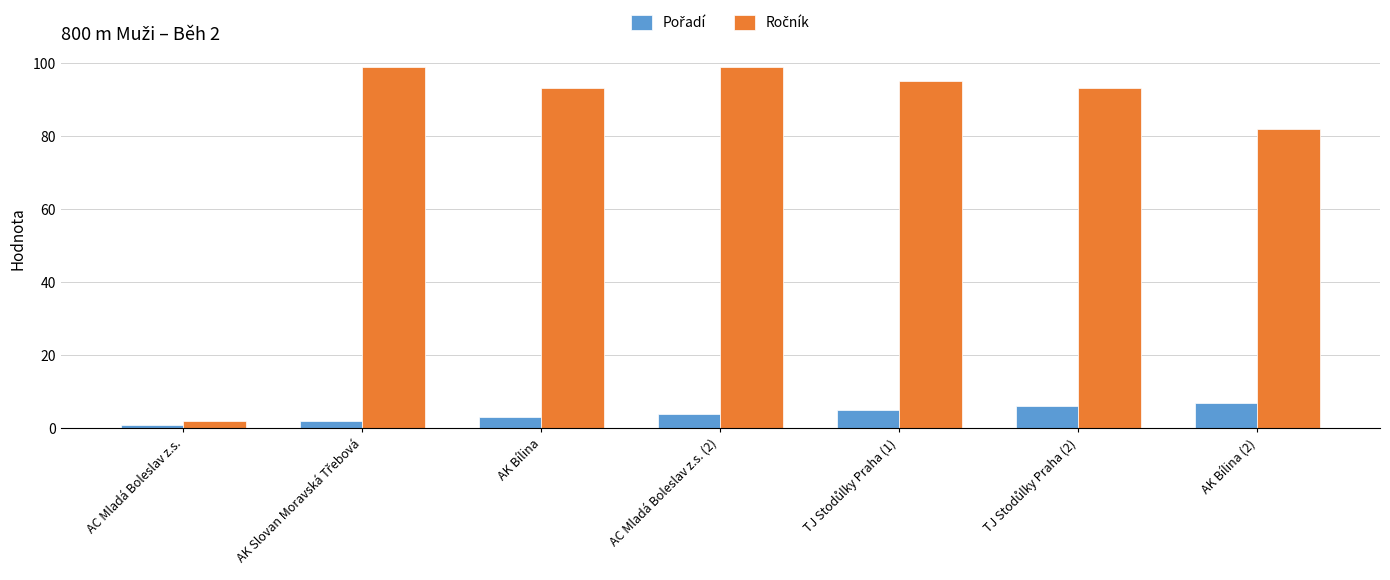

What is the greatest value displayed?

99